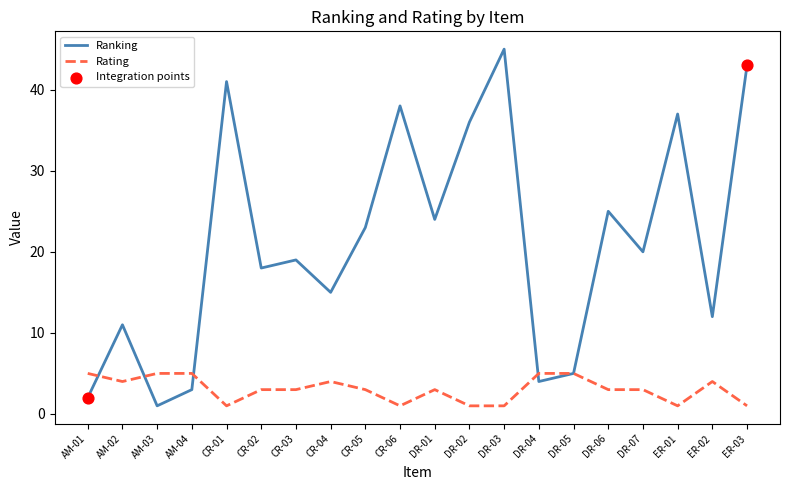

Which series changed the most between AM-02 and DR-01?

Ranking